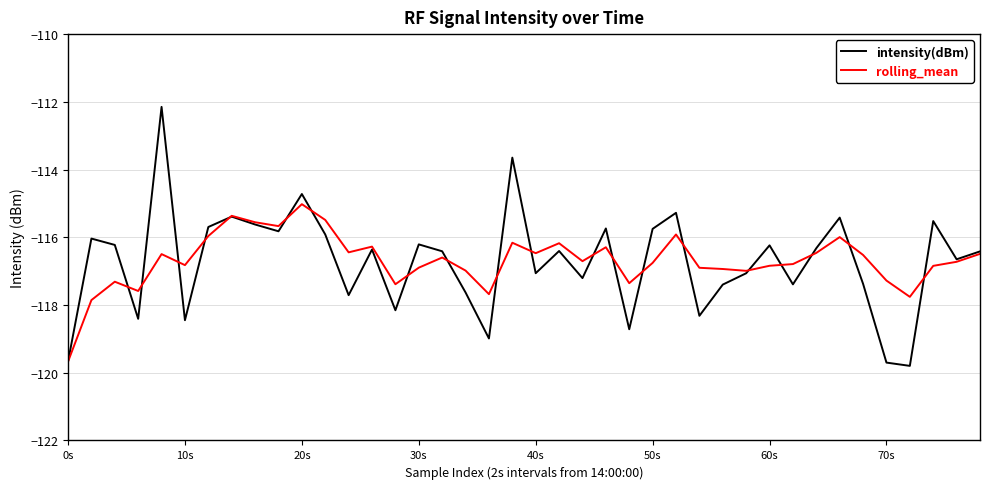

Which series has the largest range (max minus min)?

intensity(dBm)